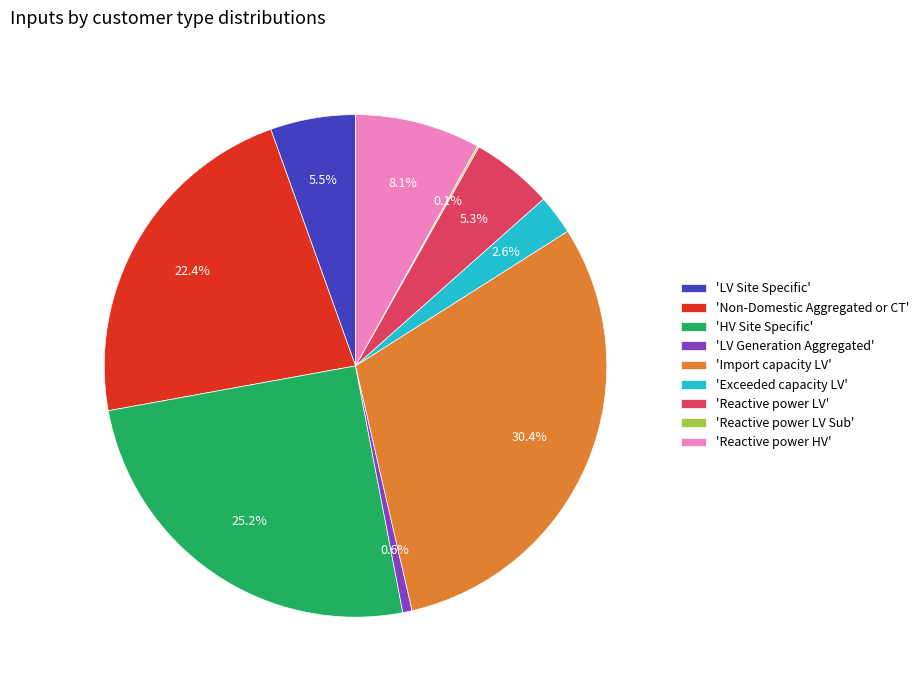

Is there a majority slice in this chart?

No